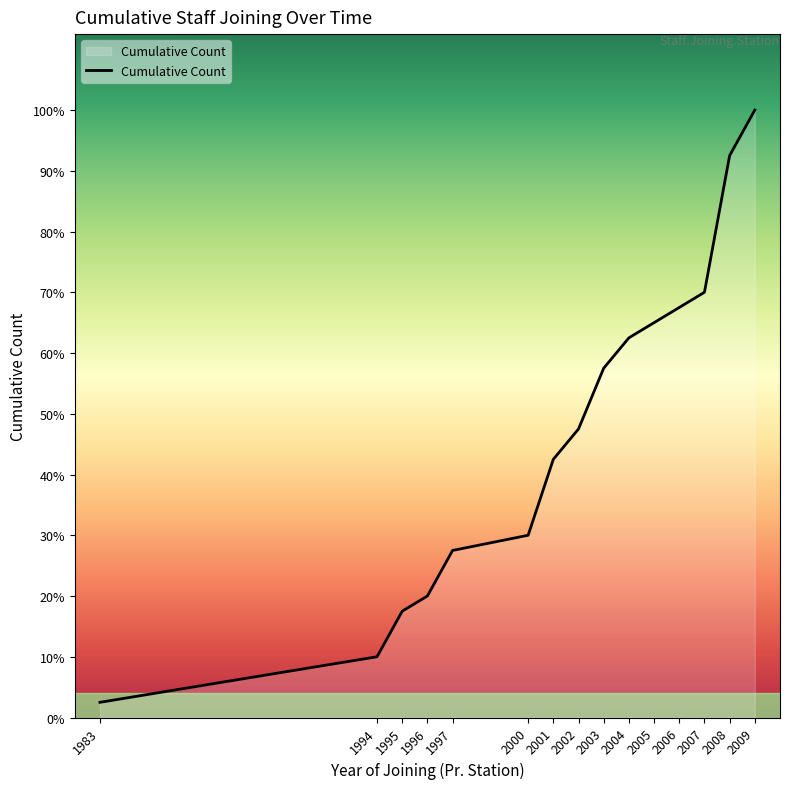

Is this an area chart (filled region under the line)?

Yes